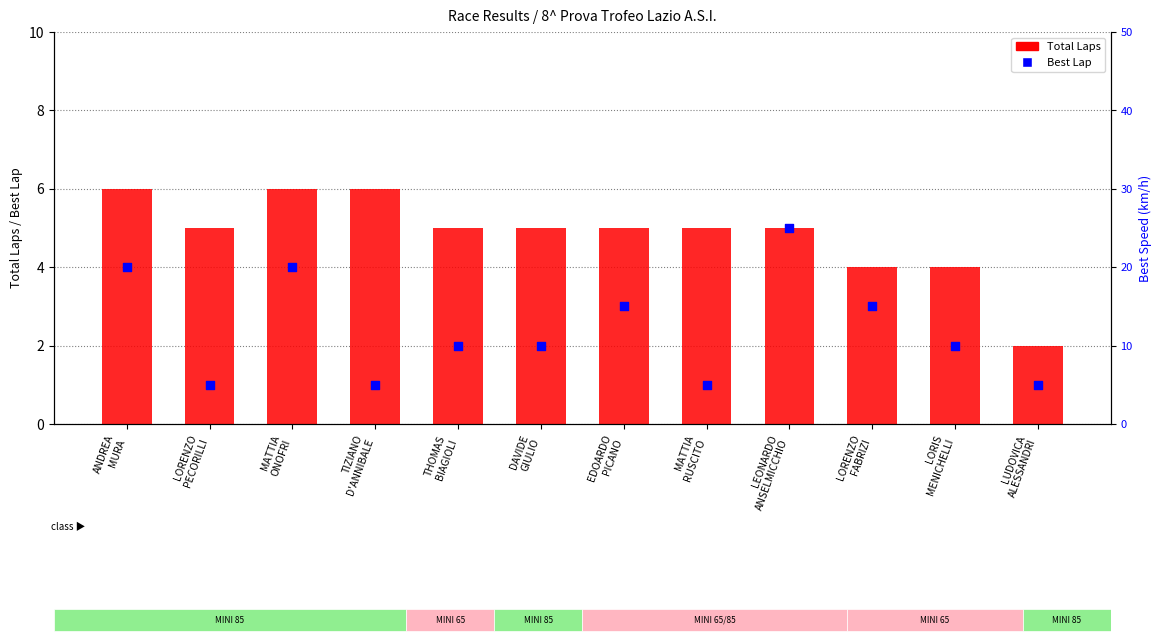

Which series has the largest total across all categories?

Total Laps